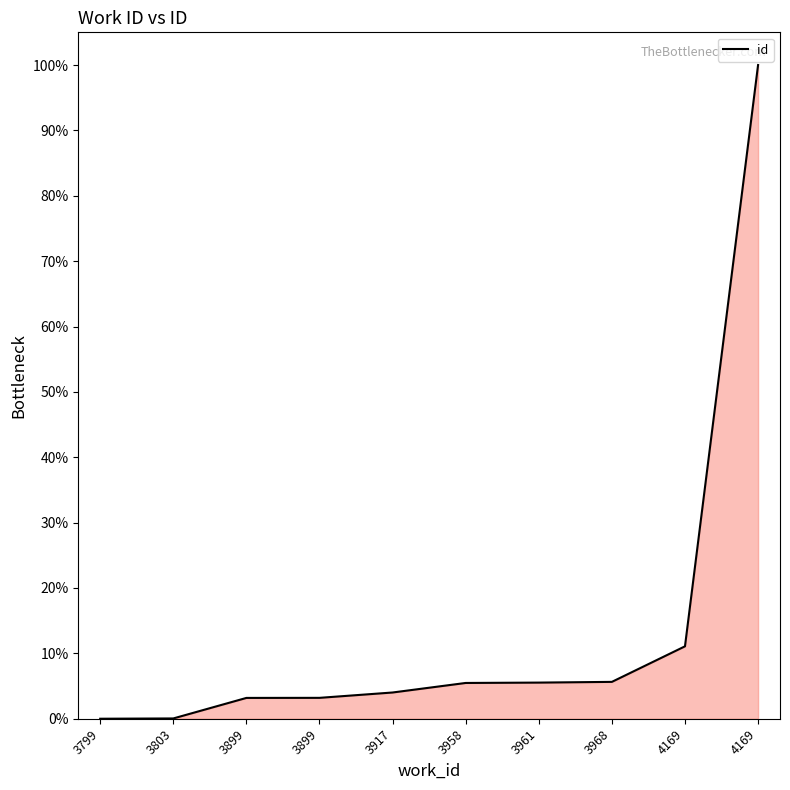

Does the chart have visible grid lines?

No